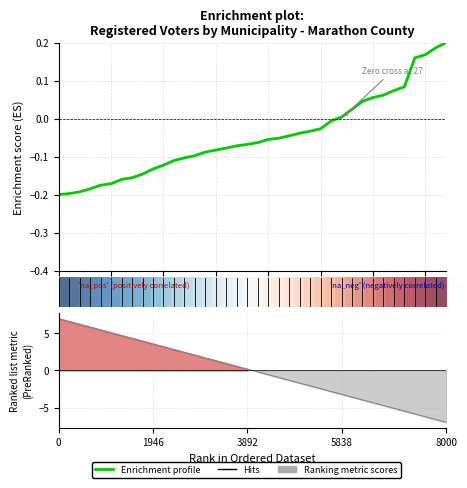

Between 33 and 21, which is larger?

33